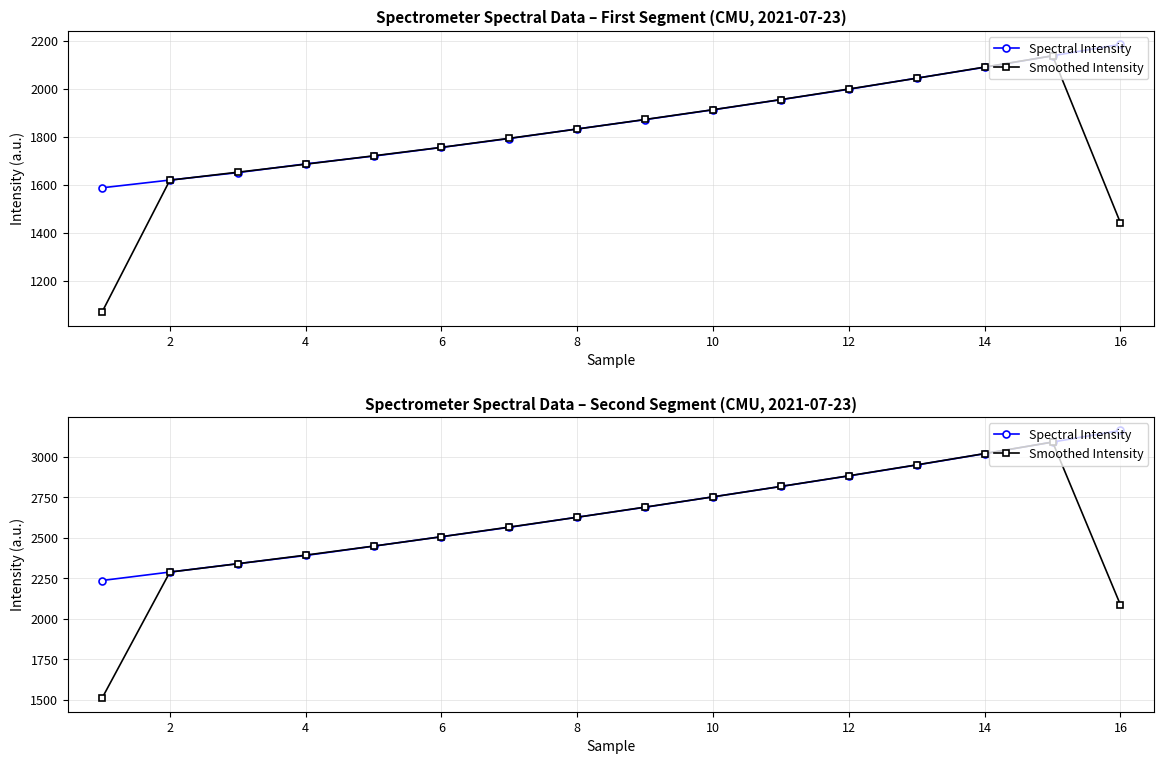

Is it true that Smoothed Intensity equals 1519.9 at 12?

False